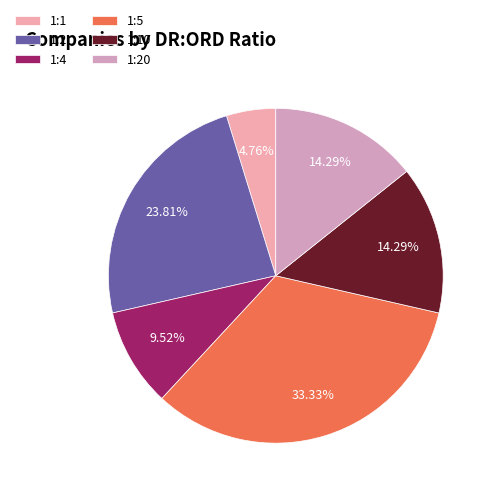

Combined, do 1:10 and 1:2 account for over 50%?

No